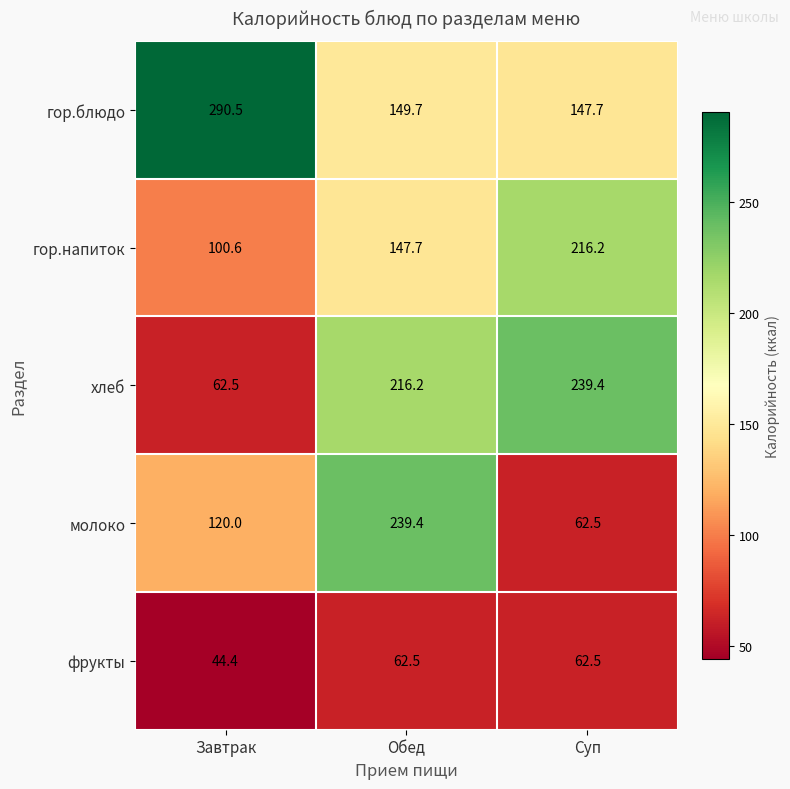

Reading right to left, what are all the values shown in this chart?

гор.блюдо: 147.7	149.7	290.5
гор.напиток: 216.2	147.7	100.6
хлеб: 239.4	216.2	62.5
молоко: 62.5	239.4	120.0
фрукты: 62.5	62.5	44.4